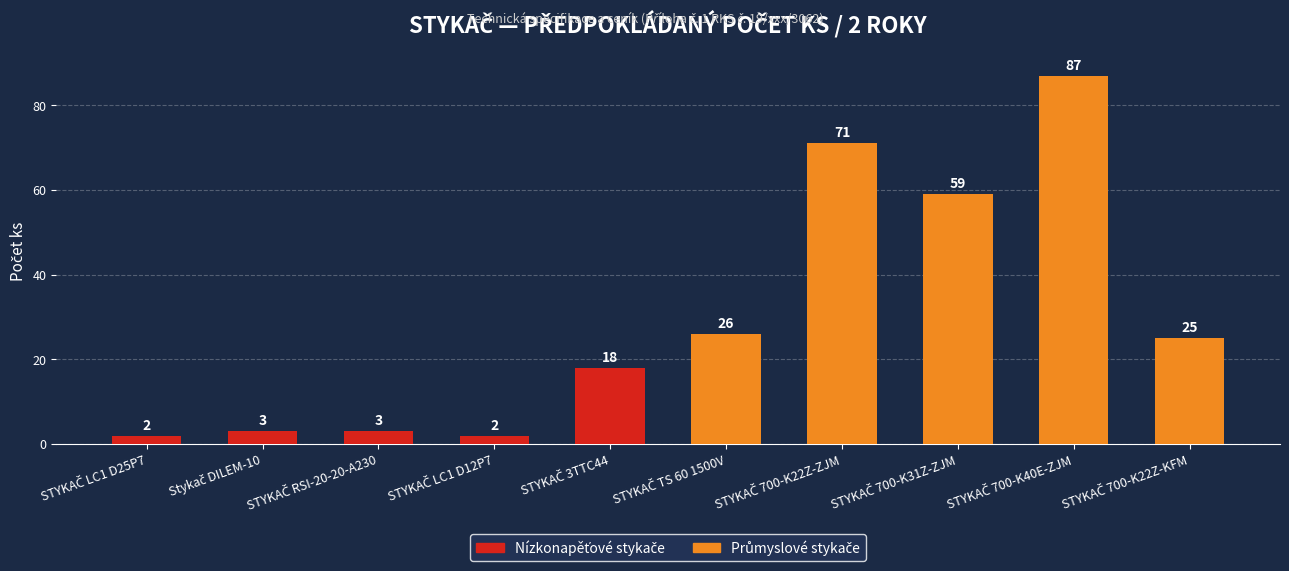

What is the value of the 3rd bar from the left?

3